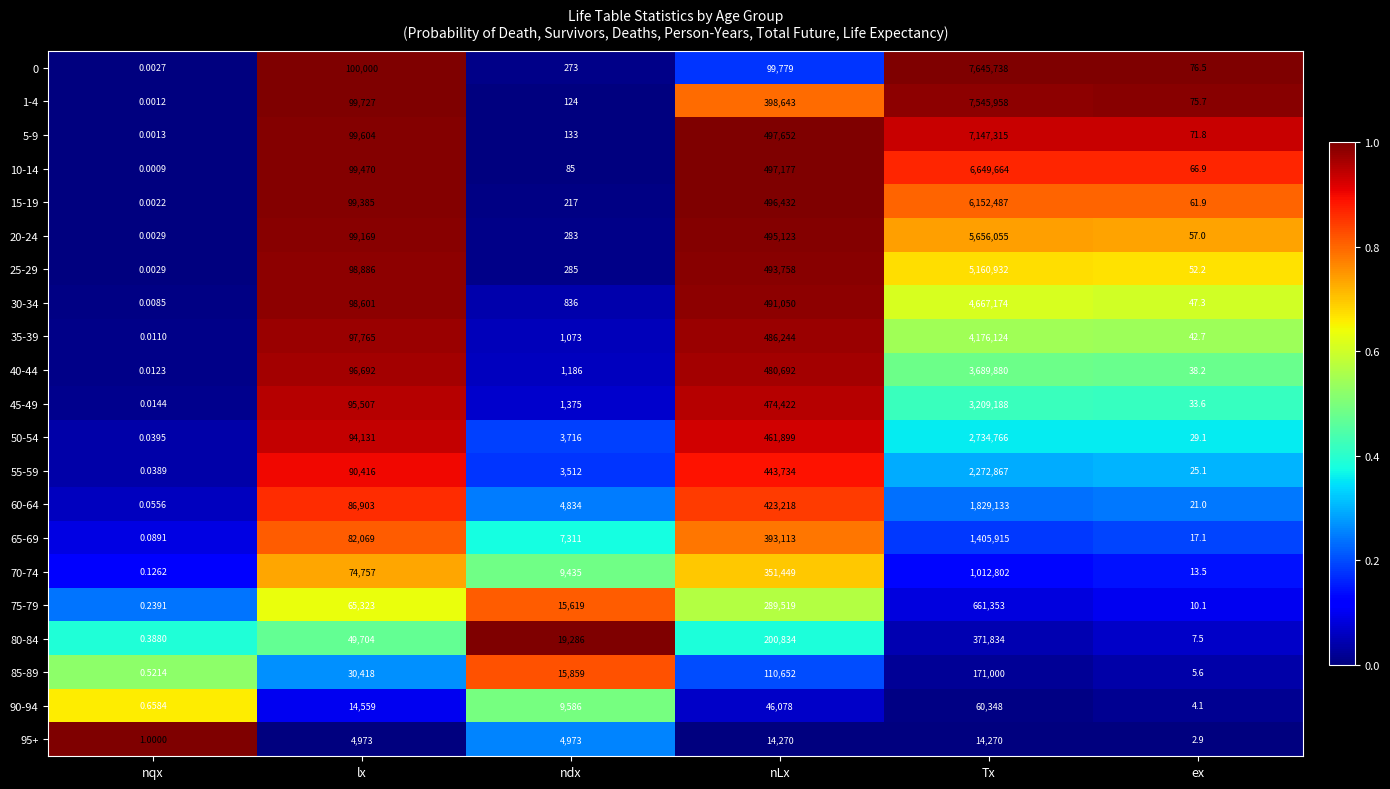

At which label does 1-4 reach its peak?

Tx